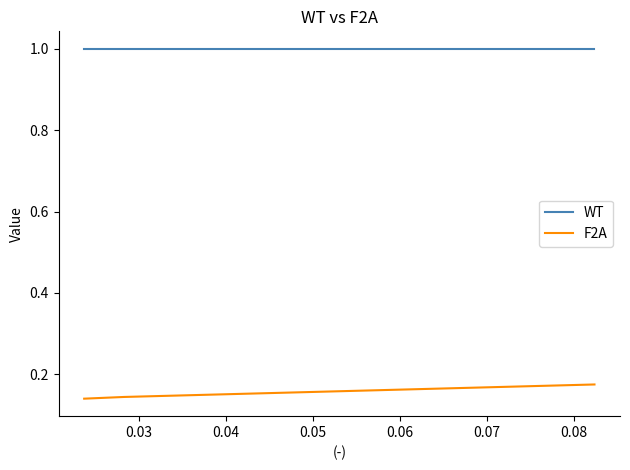

What is the greatest value displayed?

1.0